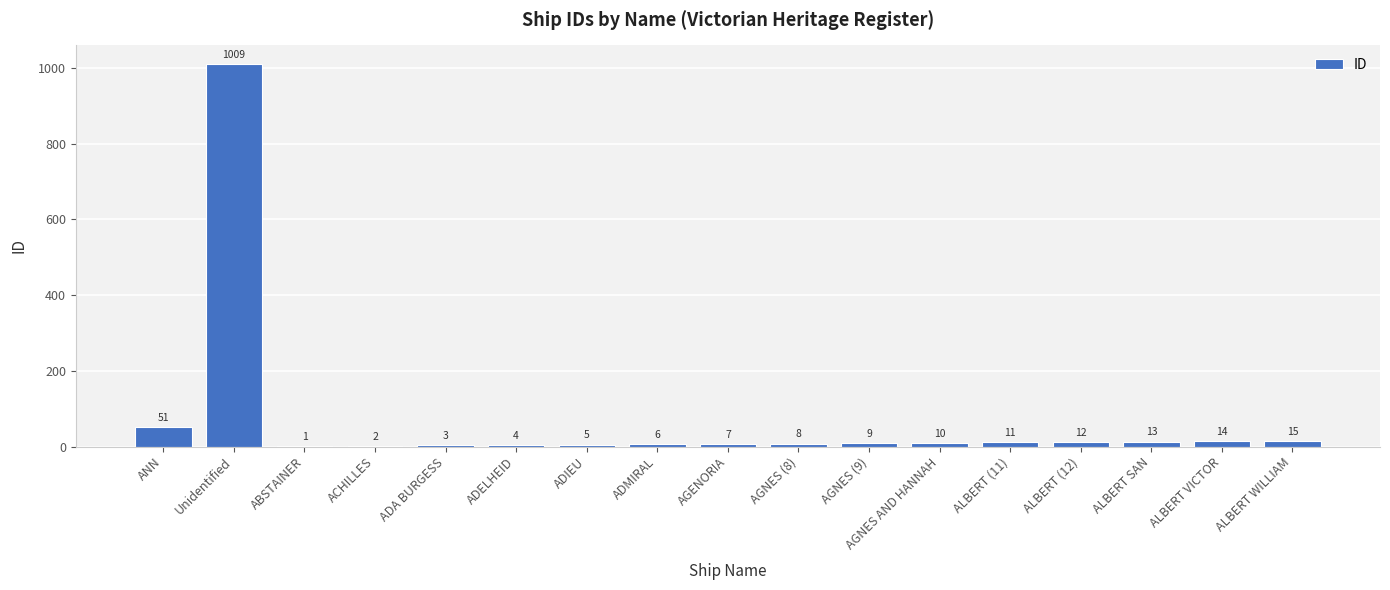

What is the sum of all values?

1180